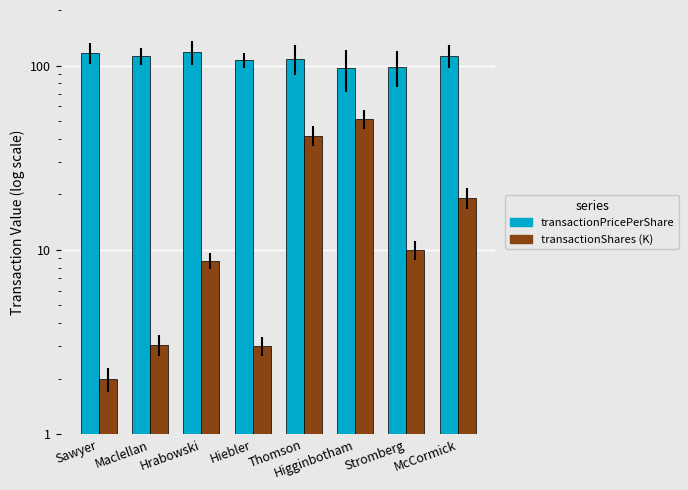

What is the maximum value shown in the chart?

118.3